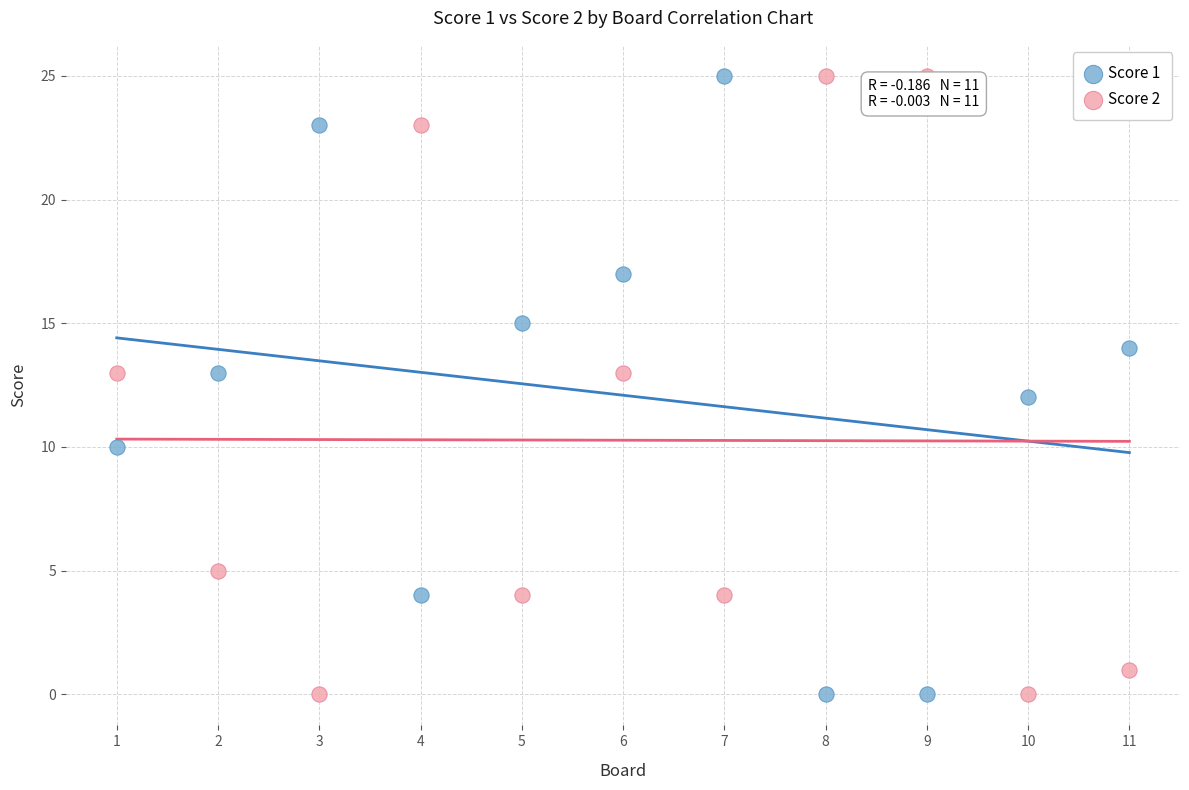

Across all data points, what is the range of Y values (max minus min)?

25